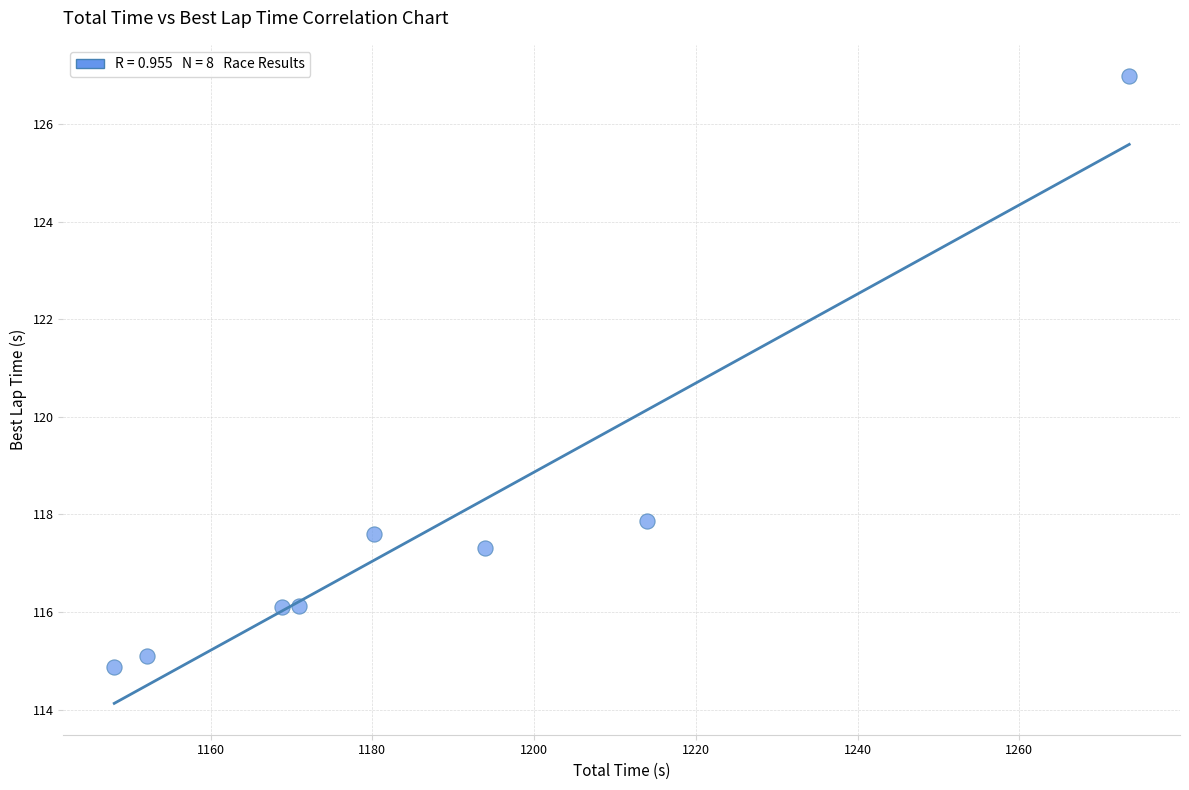

What Y value in the scatter plot is closest to 120?

117.9